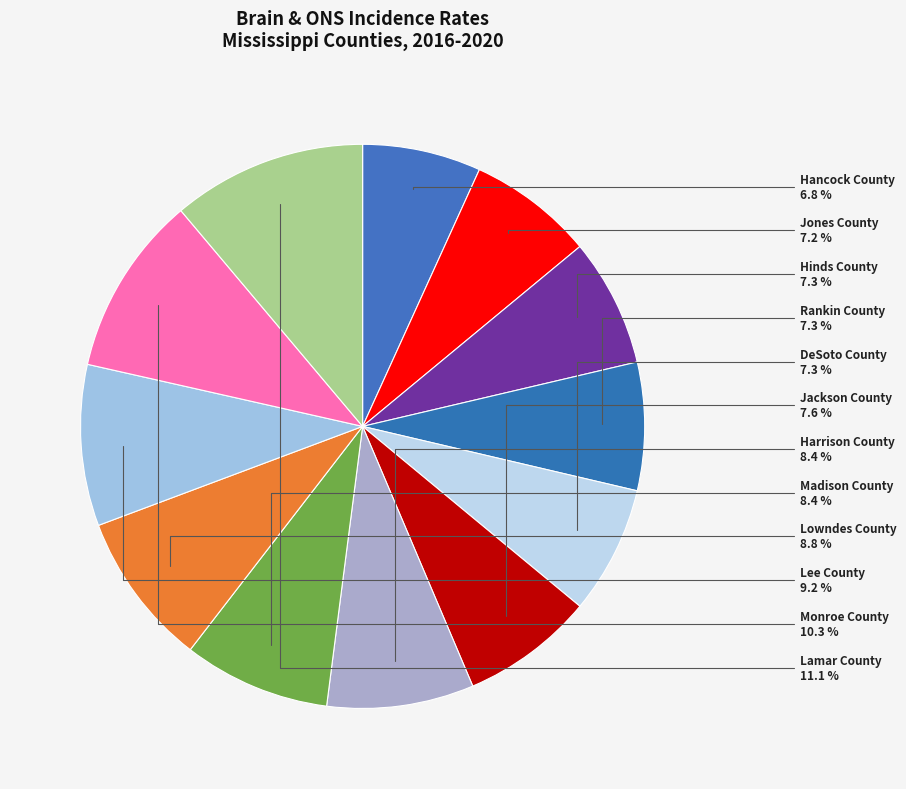

How many segments does this pie chart have?

12